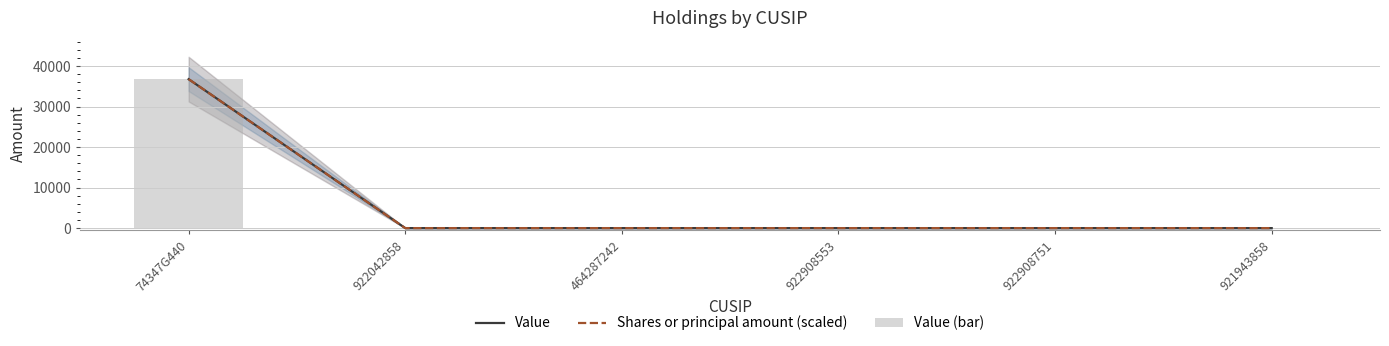

How many data points in Value (bar) are above 0?

1